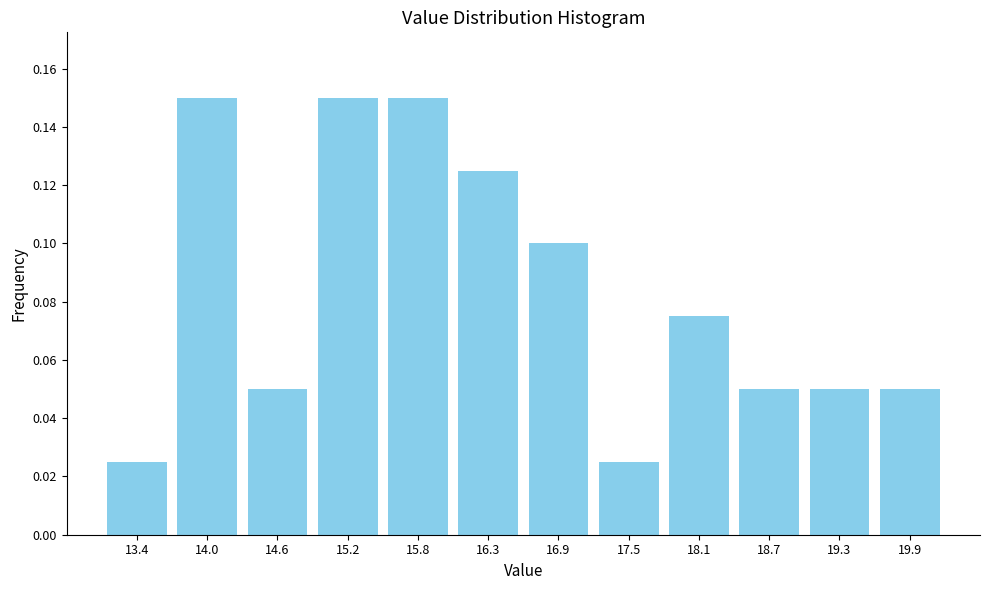

Reading left to right, list every bar in this chart as the range it spans on the x-axis followed by its height. Neither the bar edges nor the heights are printed on the chart, so give them approximately, as read against the axes.

13.1 to 13.7: 0.026
13.7 to 14.3: 0.150
14.3 to 14.9: 0.050
14.9 to 15.5: 0.150
15.5 to 16.0: 0.150
16.0 to 16.6: 0.126
16.6 to 17.2: 0.100
17.2 to 17.8: 0.026
17.8 to 18.4: 0.076
18.4 to 19.0: 0.050
19.0 to 19.6: 0.050
19.6 to 20.2: 0.050